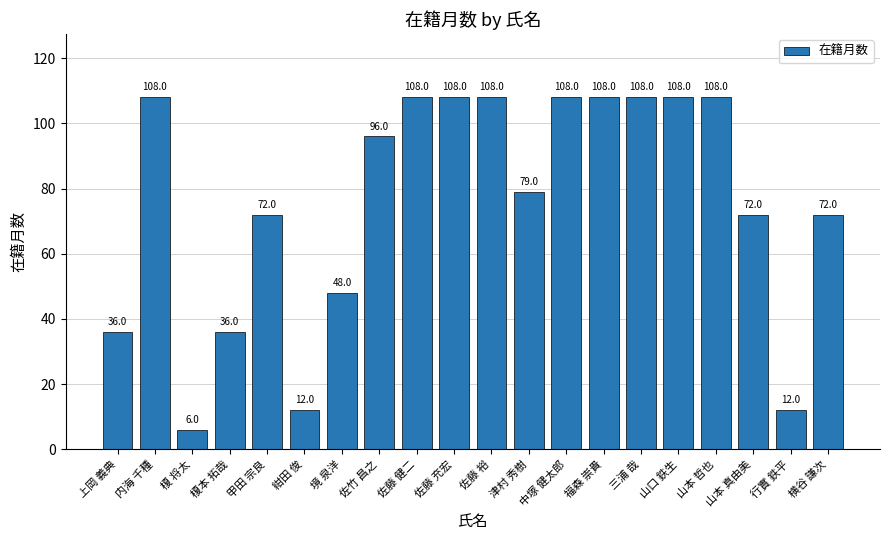

What is the greatest value displayed?

108